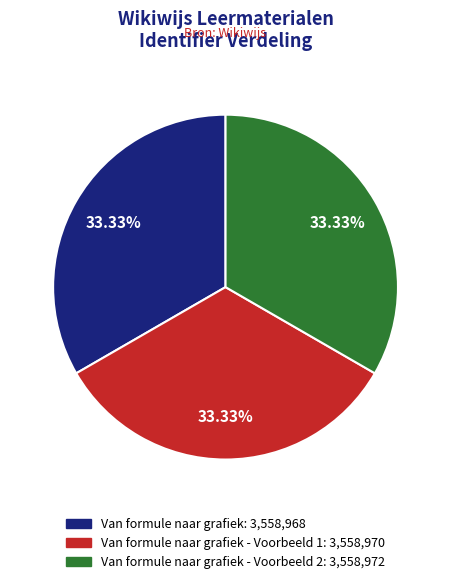

Is there a majority slice in this chart?

No